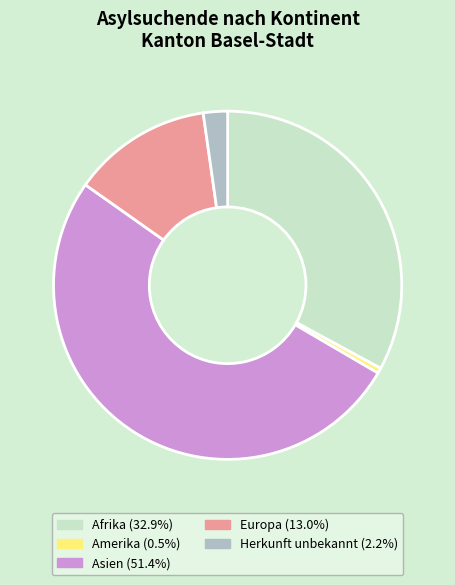

Does any single category account for the majority?

Yes